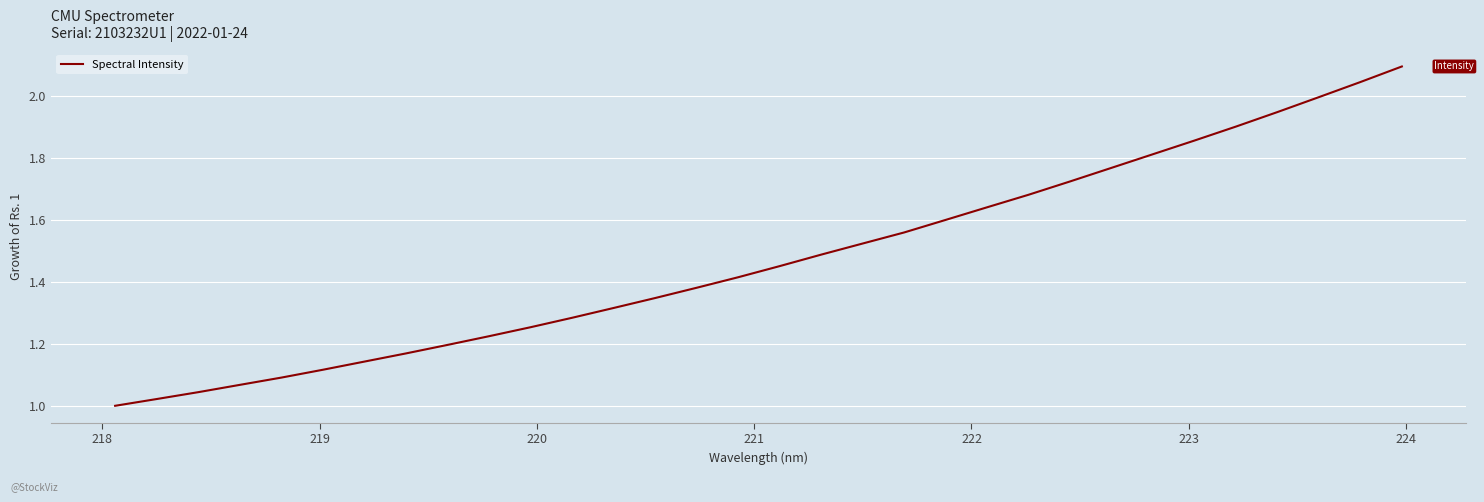

What is the greatest value displayed?

2.1